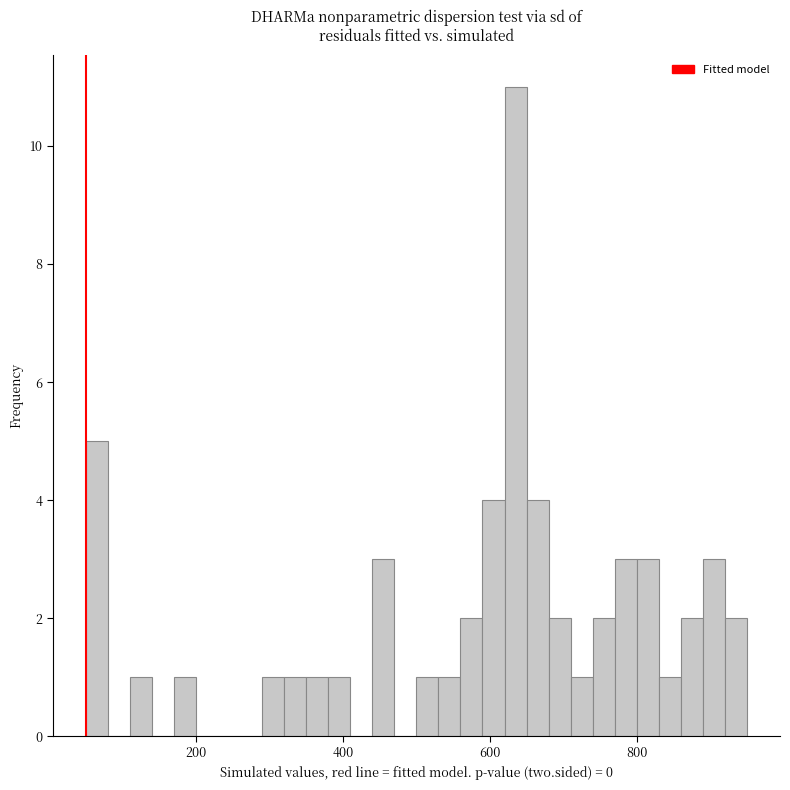

Around what value on the x-axis is the tallest bar? Give the approximate position of its centre, as read against the axis.

640